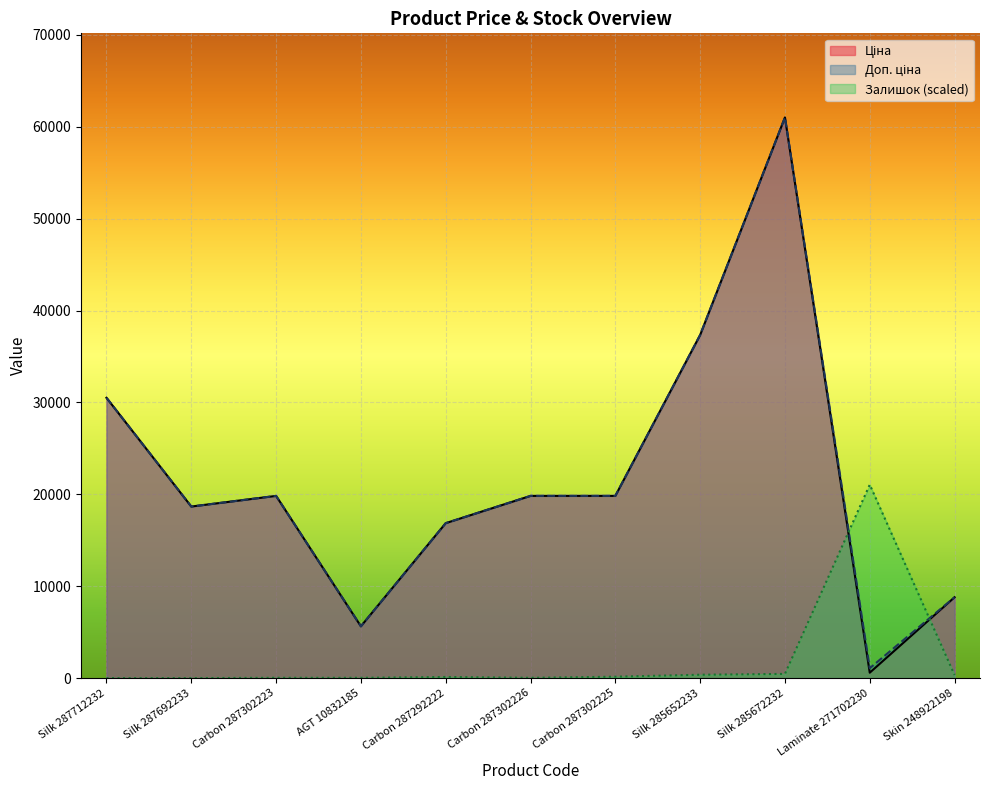

True or false: Доп. ціна and Ціна cross at least once.

False